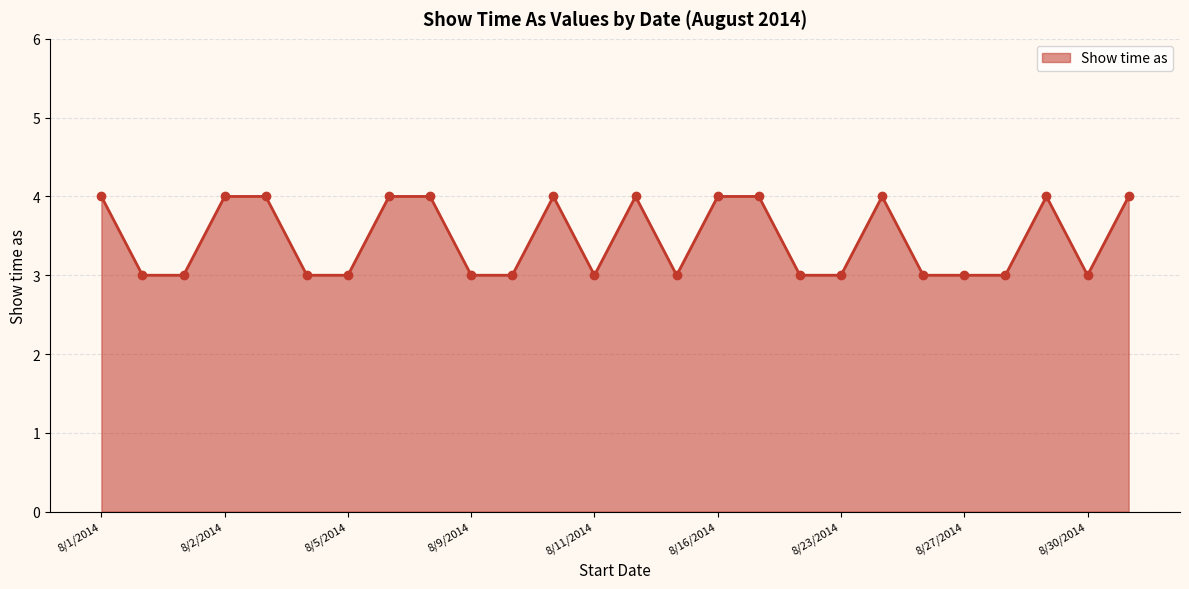

True or false: there are more than 0 points higher than both neighbors.

True